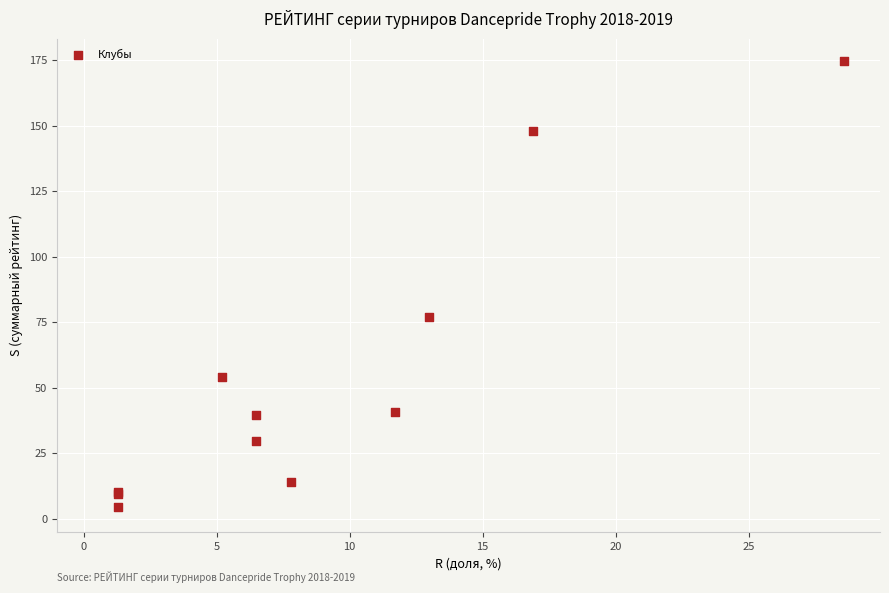

What Y value in the scatter plot is closest to 89?

77.0